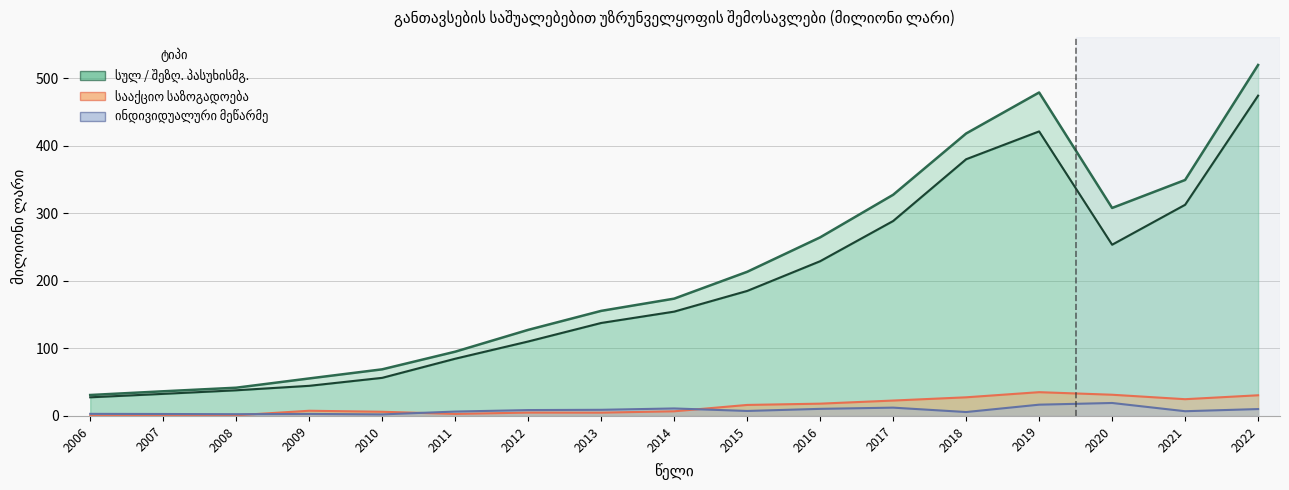

Where is the first local minimum for სააქციო საზოგადოება?

2011